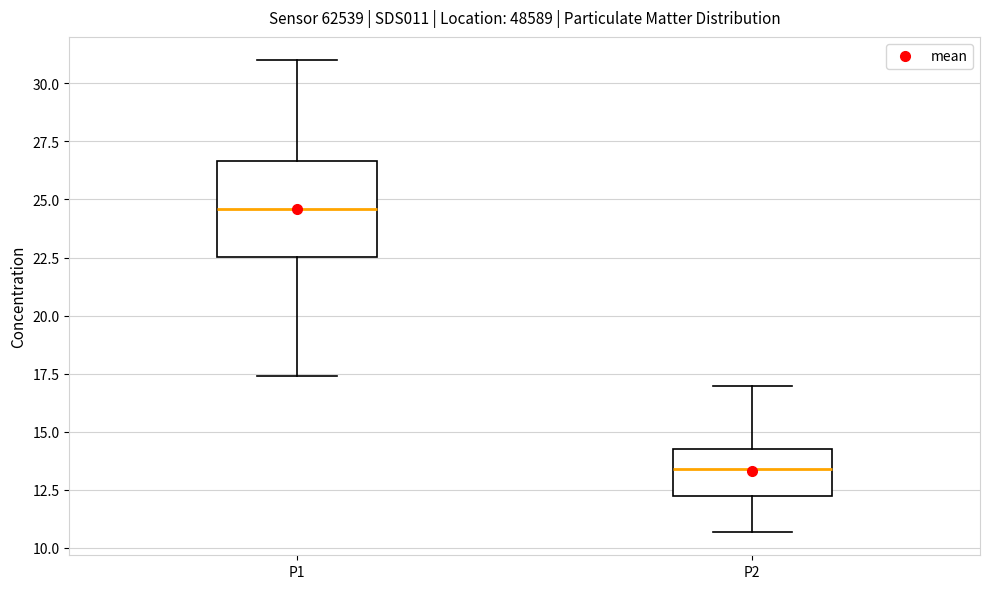

Which box is the tallest, from its lower edge to its upper edge?

P1